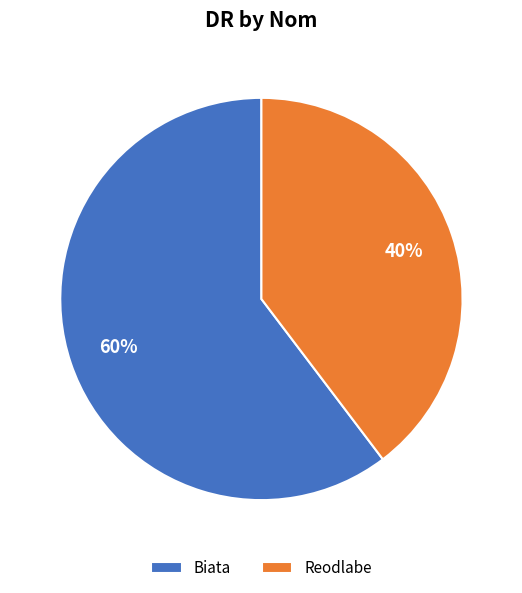

To the nearest percent, what is the average slice percentage?

50%